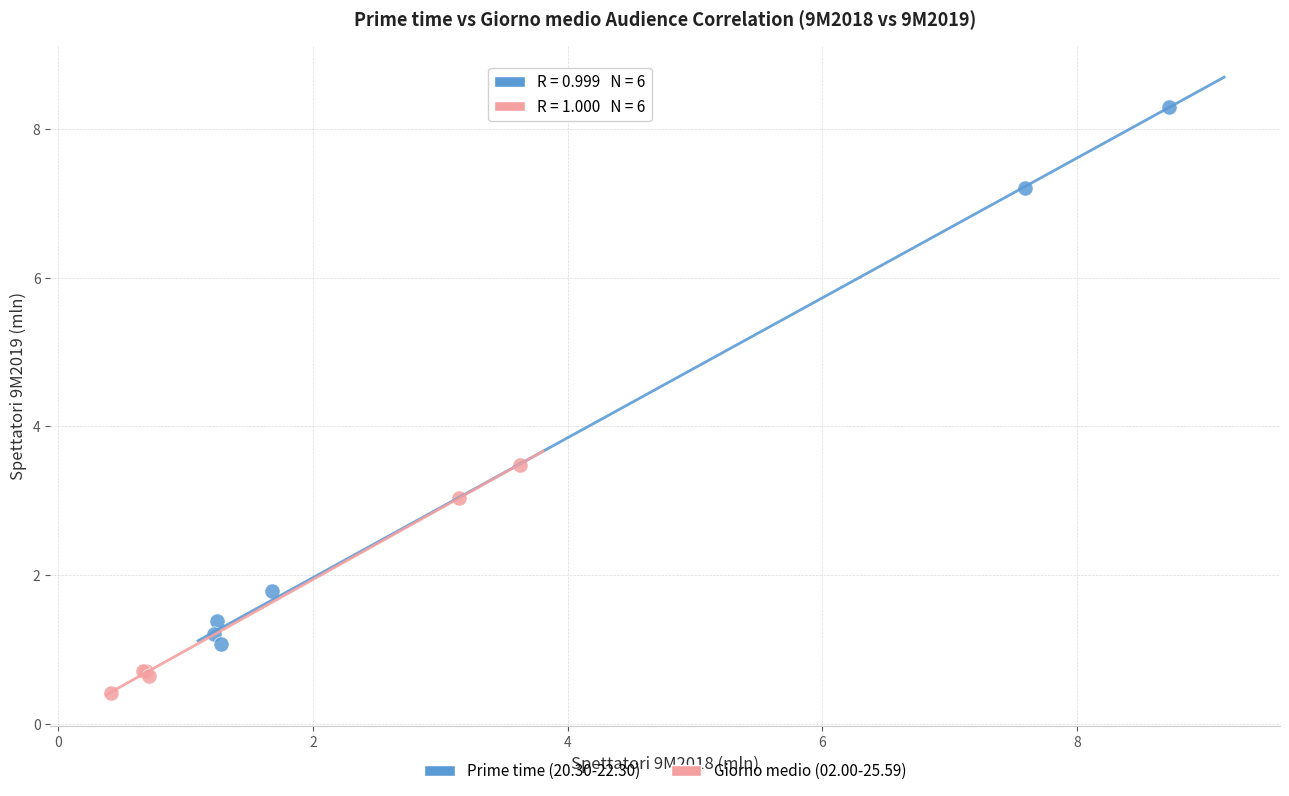

Which series reaches the maximum Y coordinate?

Prime time (20.30-22.30)